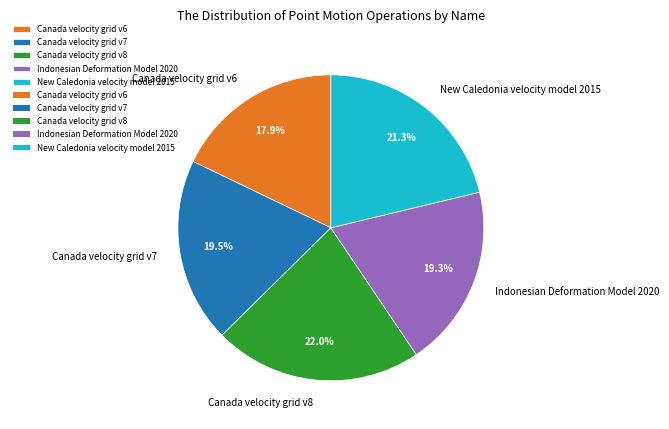

To the nearest percent, what percentage of the pie is New Caledonia velocity model 2015?

21%